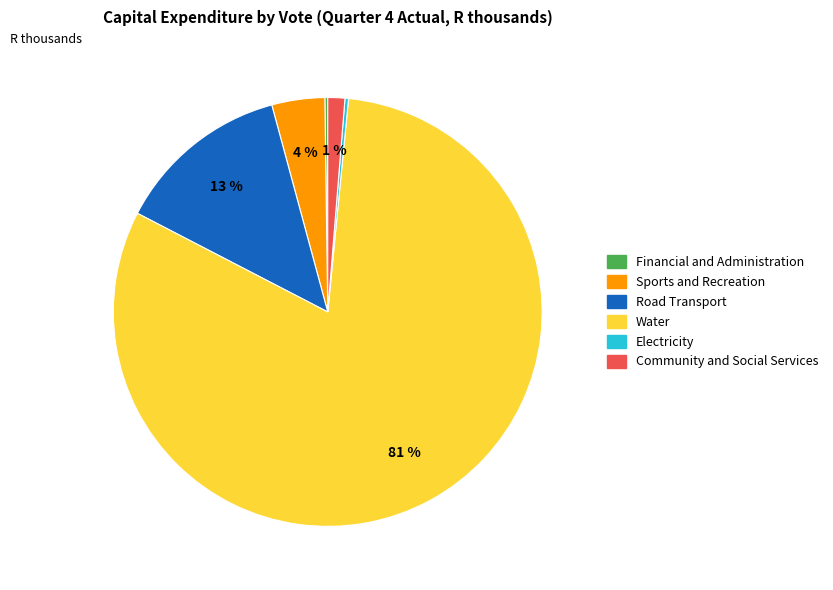

Is there a majority slice in this chart?

Yes